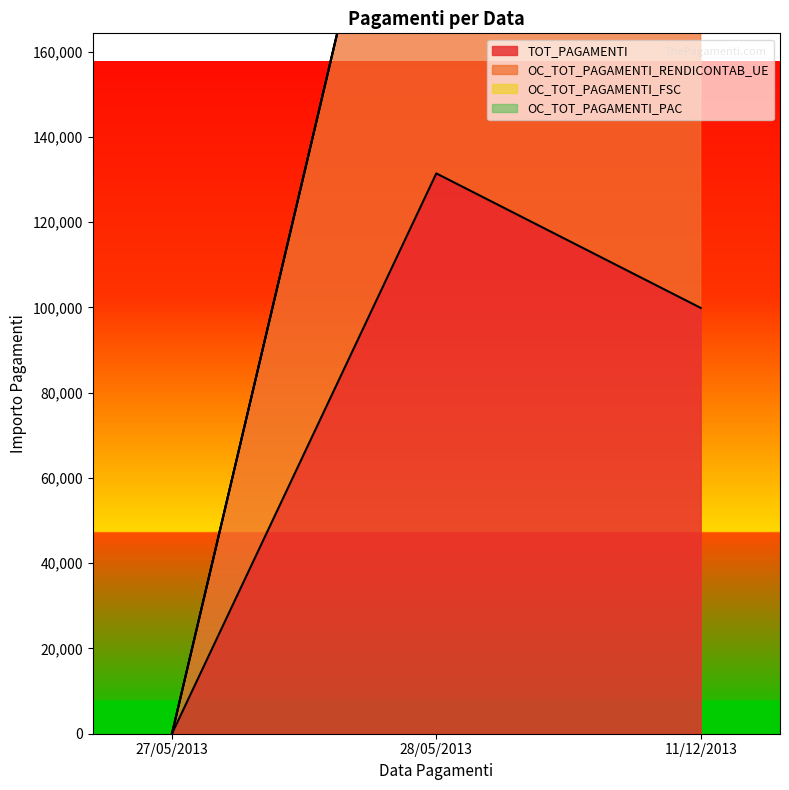

True or false: OC_TOT_PAGAMENTI_RENDICONTAB_UE has a value of 262914.2 at 28/05/2013.

True